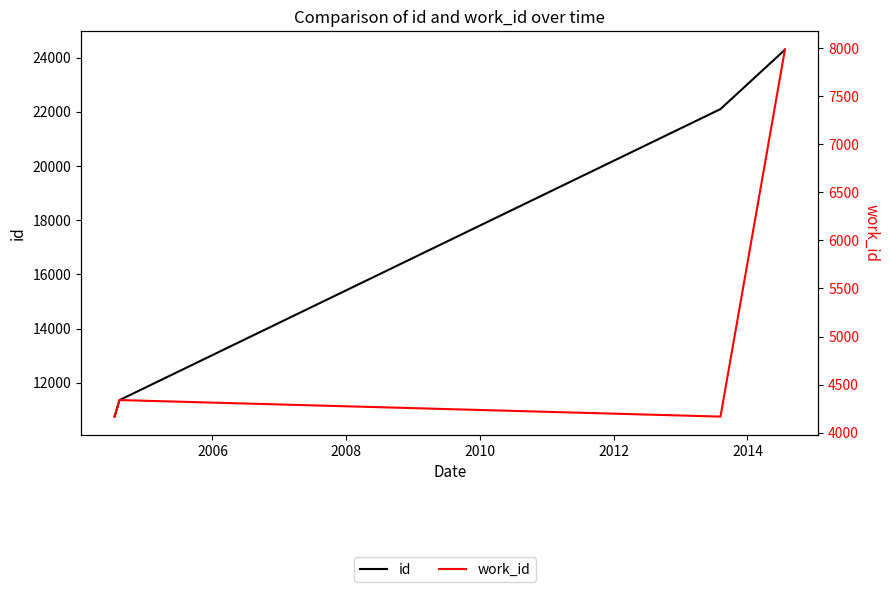

What is the value of the work_id point at the 5th from the left?

7984